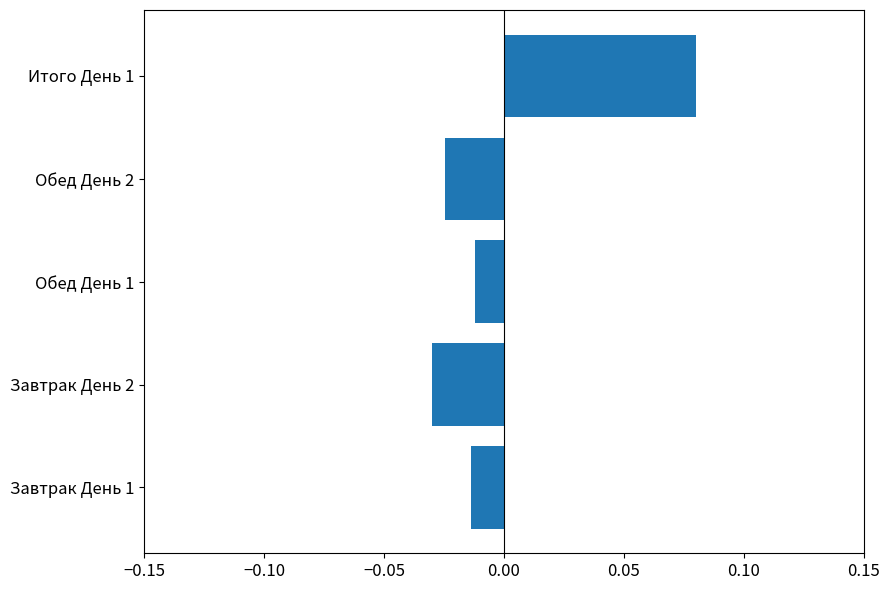

Between Завтрак День 1 and Итого День 1, which is larger?

Итого День 1